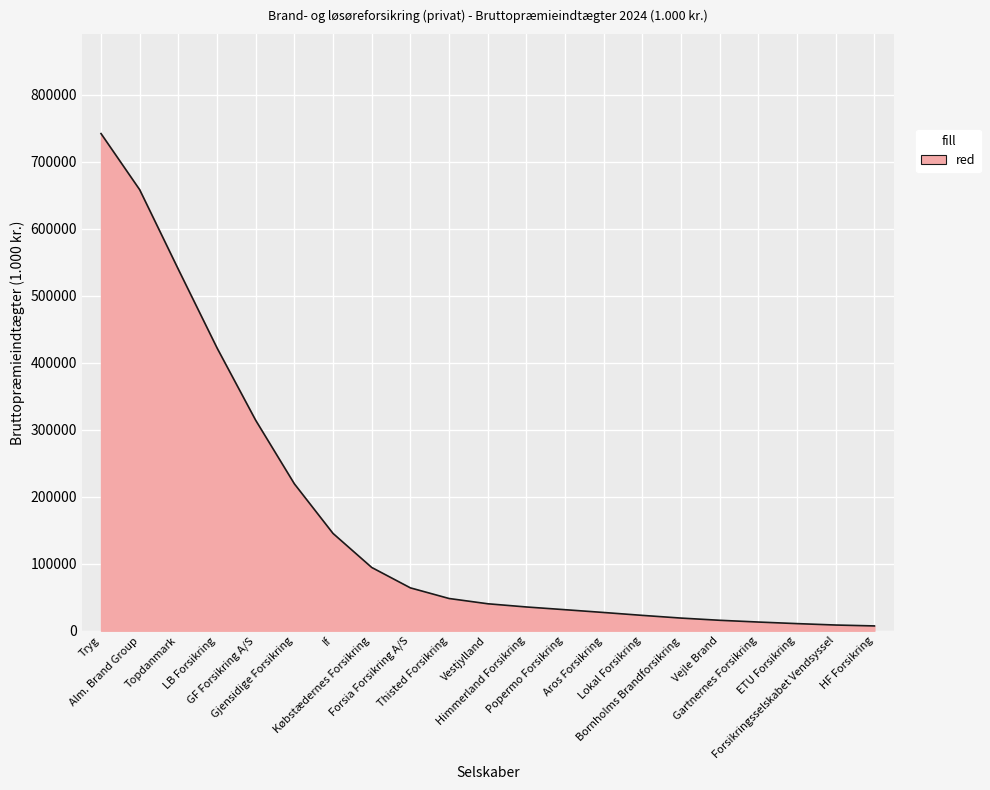

What is the maximum value shown in the chart?

741797.3